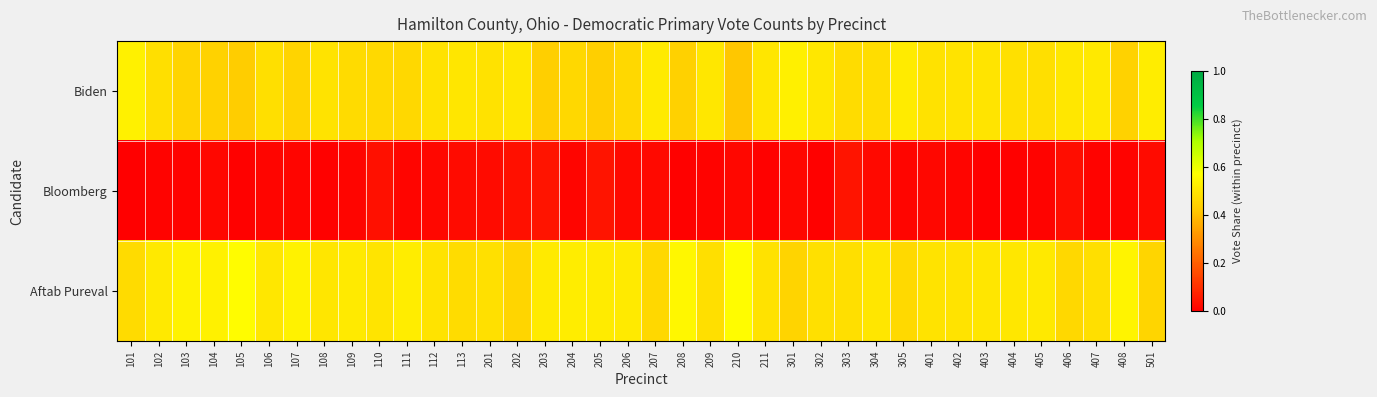

Which series has the largest total across all categories?

Aftab Pureval